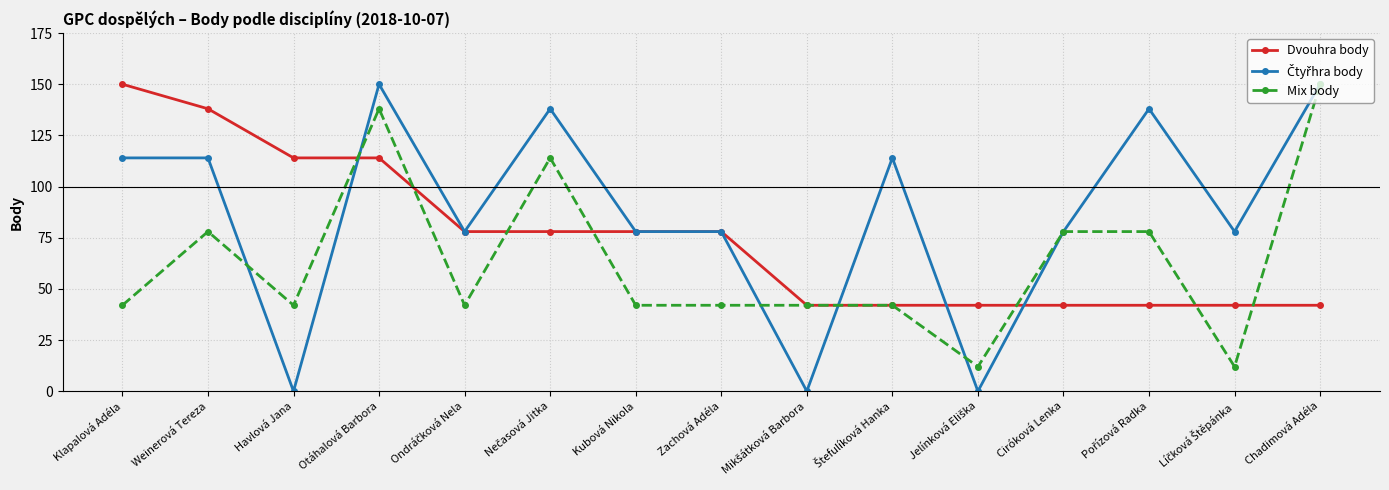

At which category is the sum across all series the highest?

Otáhalová Barbora